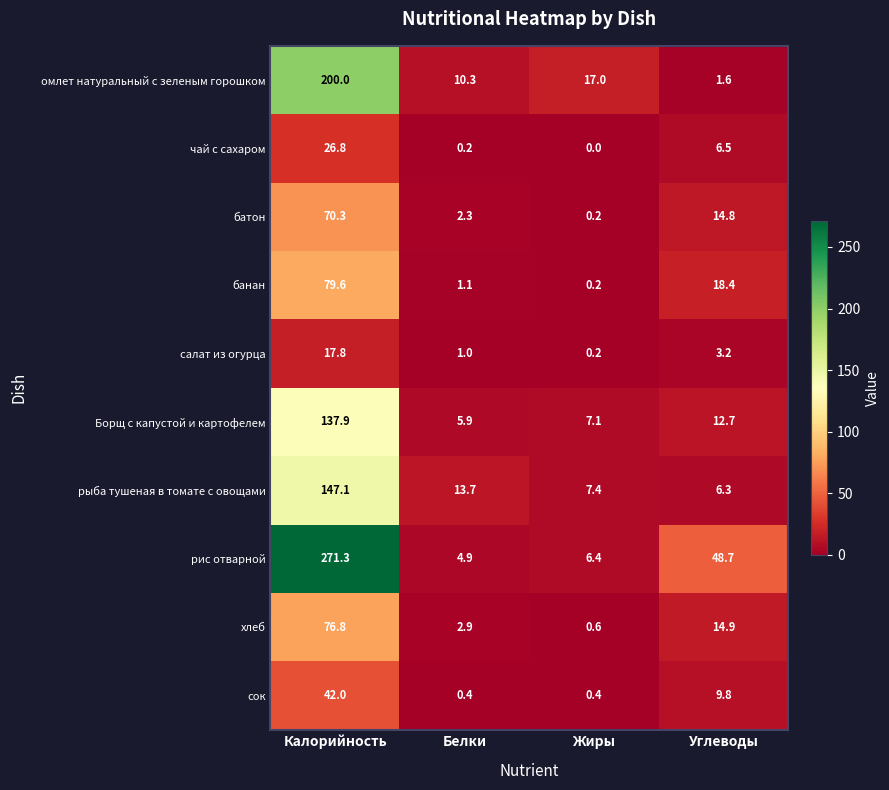

How many series are shown in this chart?

10